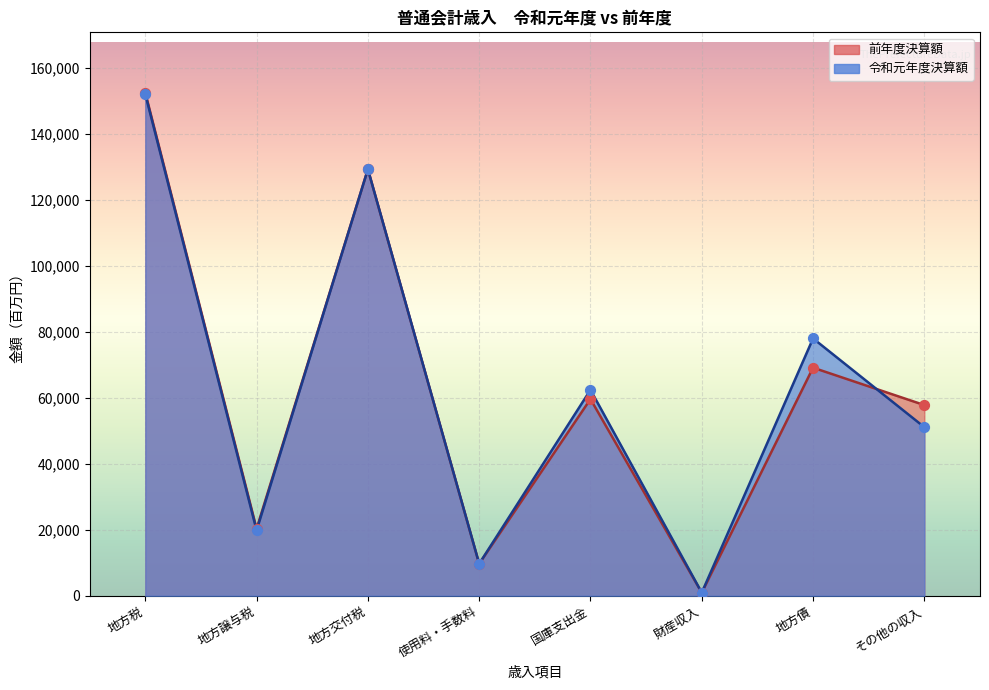

Which series reaches the maximum Y coordinate?

前年度決算額